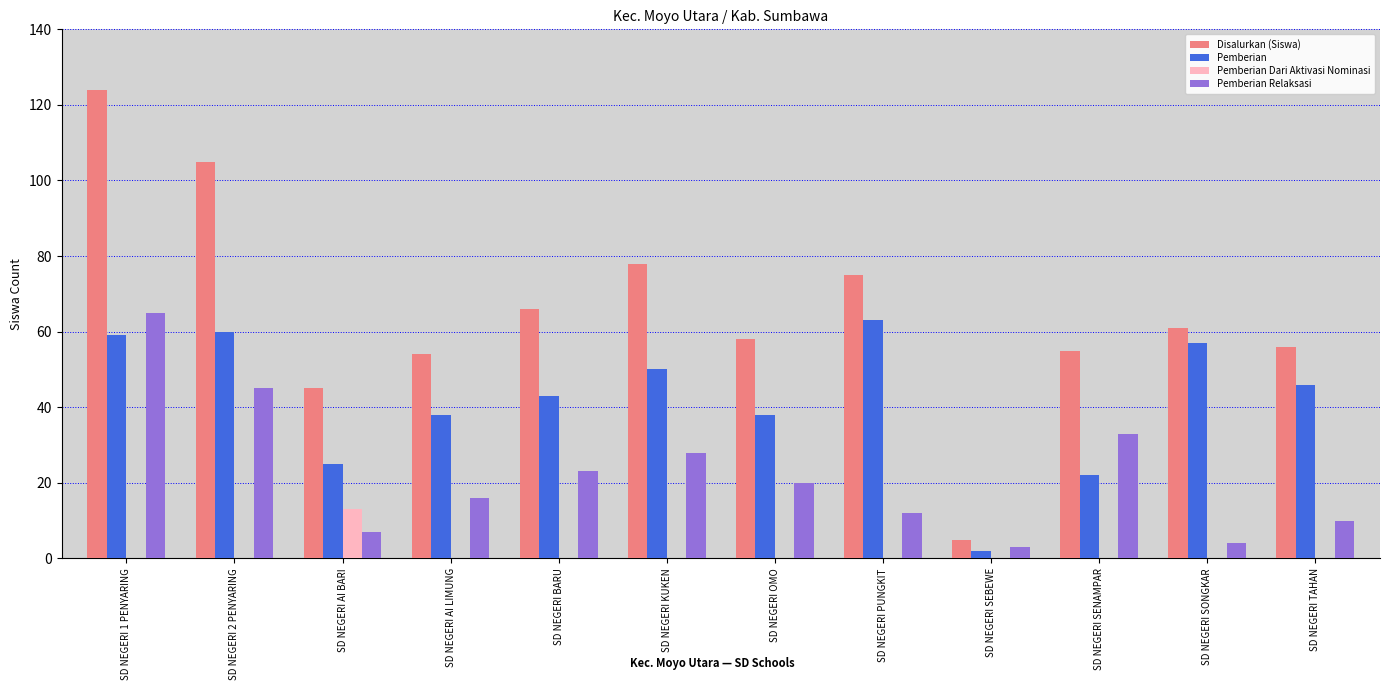

How many data points does each series have?

12